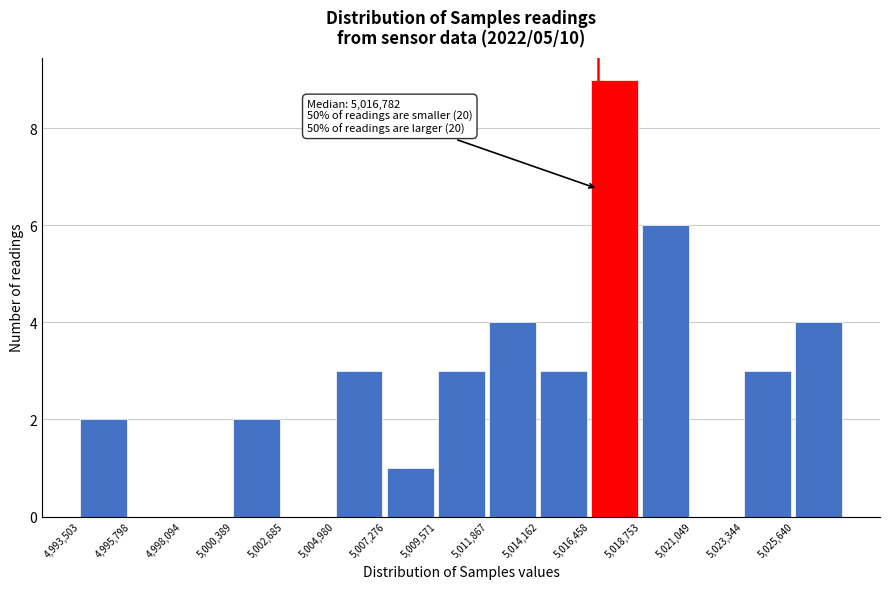

Which range on the x-axis has the tallest bar?

5016500 to 5019000